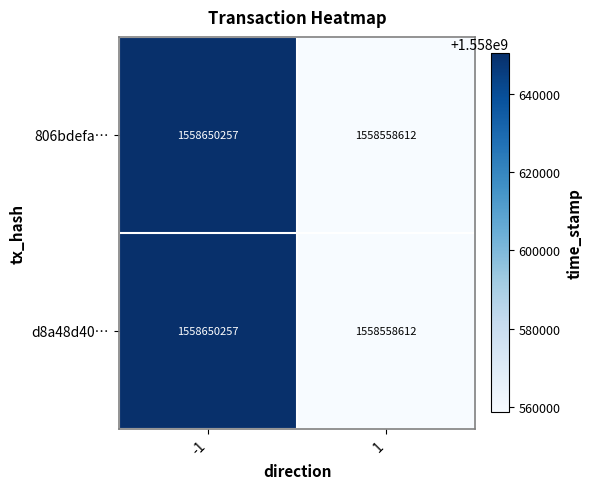

What is the sum of the d8a48d40… values at -1 and 1?

3117208869